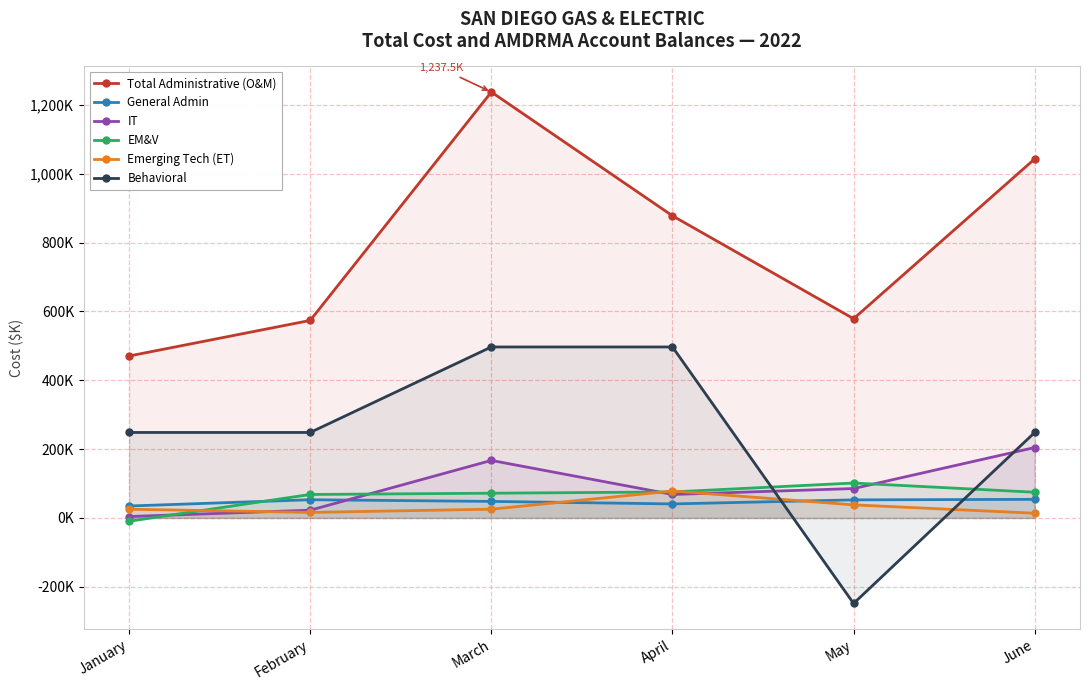

How many values in the EM&V series exceed 74?

3